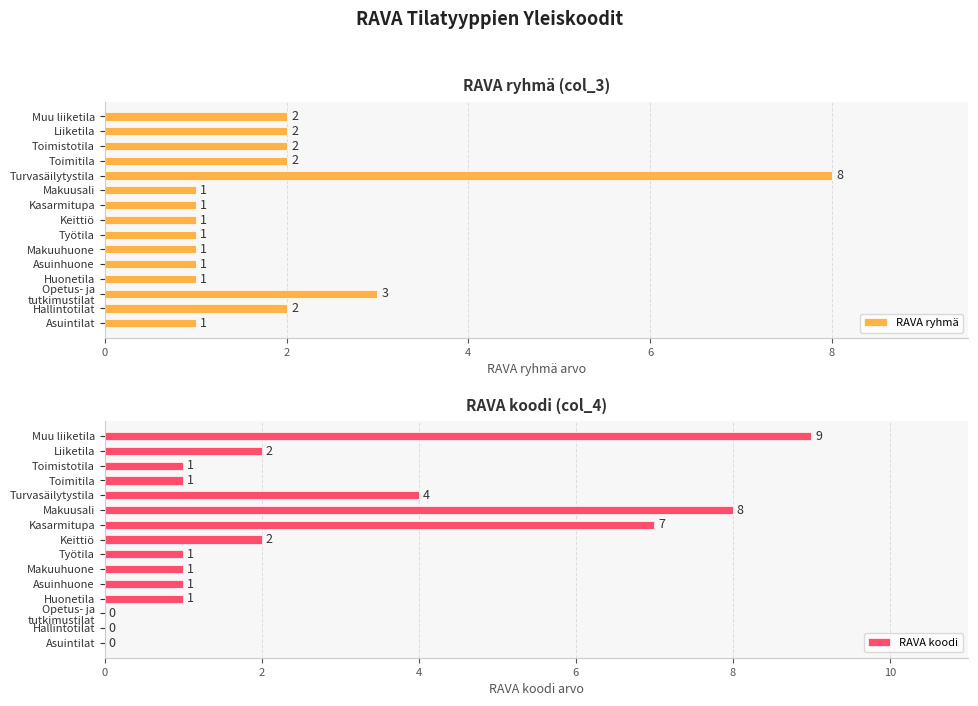

What is the sum of all RAVA ryhmä values?

29